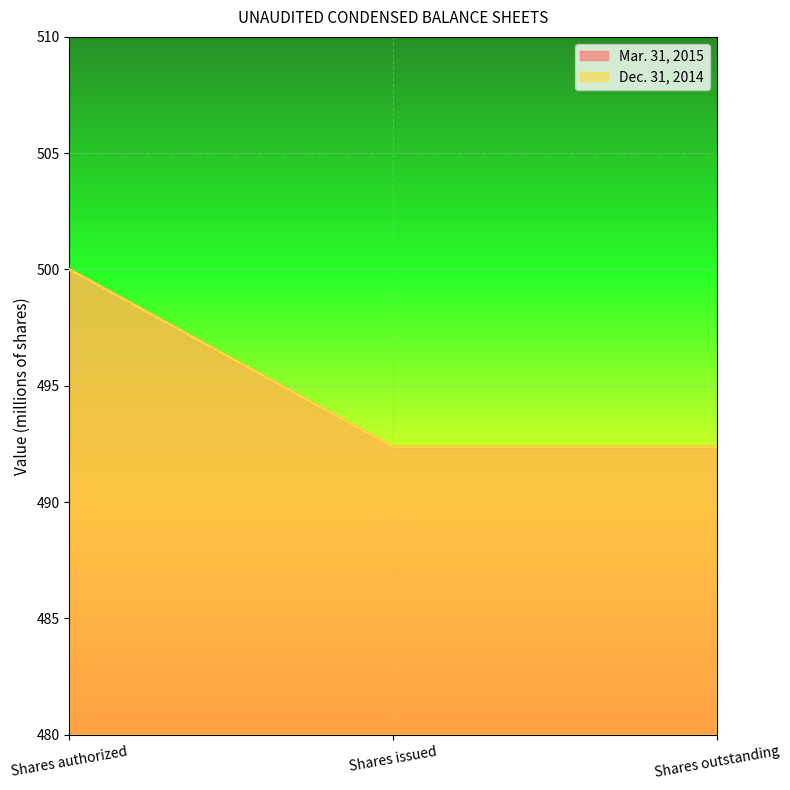

What is the value of the Mar. 31, 2015 point at the 3rd from the left?

492.4